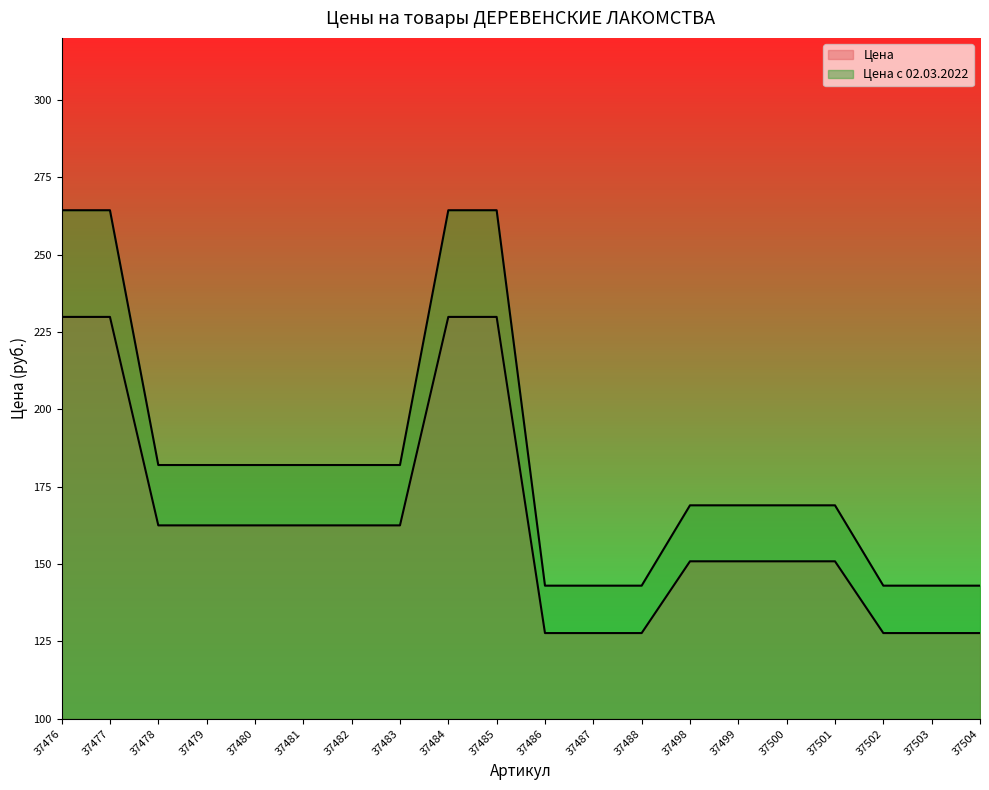

Which series has the widest spread of values?

Цена с 02.03.2022